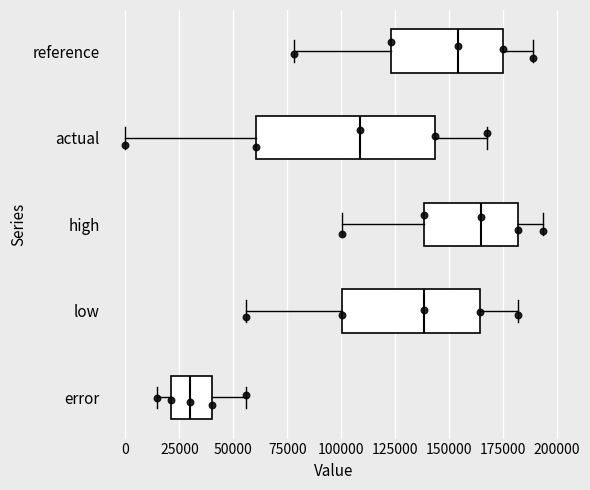

Which box has the furthest to the left median line?

error